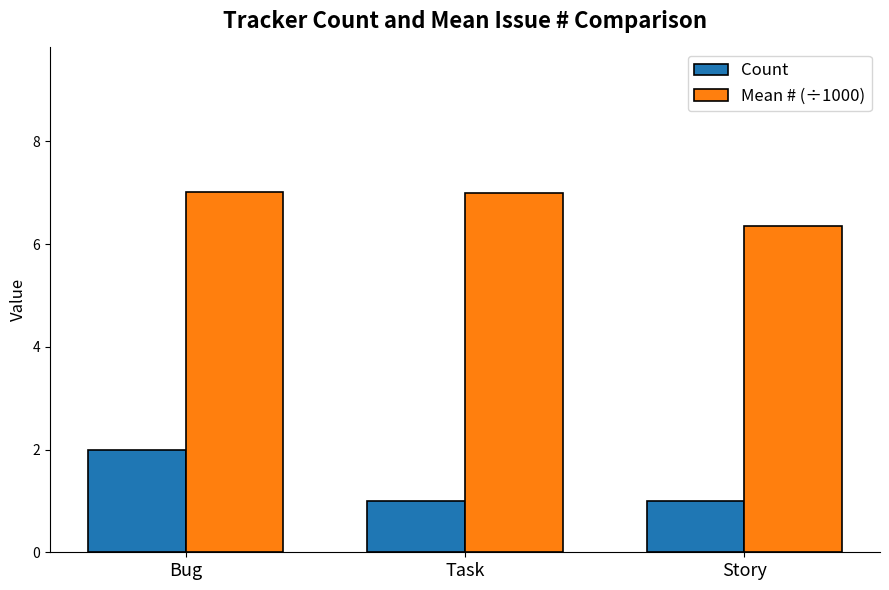

What is the spread (max minus min) of values at Task?

6.0